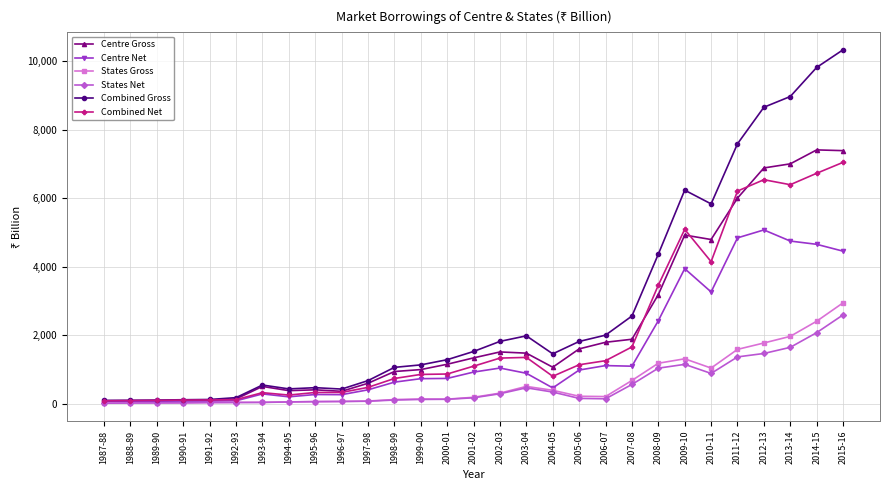

True or false: Combined Gross has a value of 7590.1 at 2011-12.

True